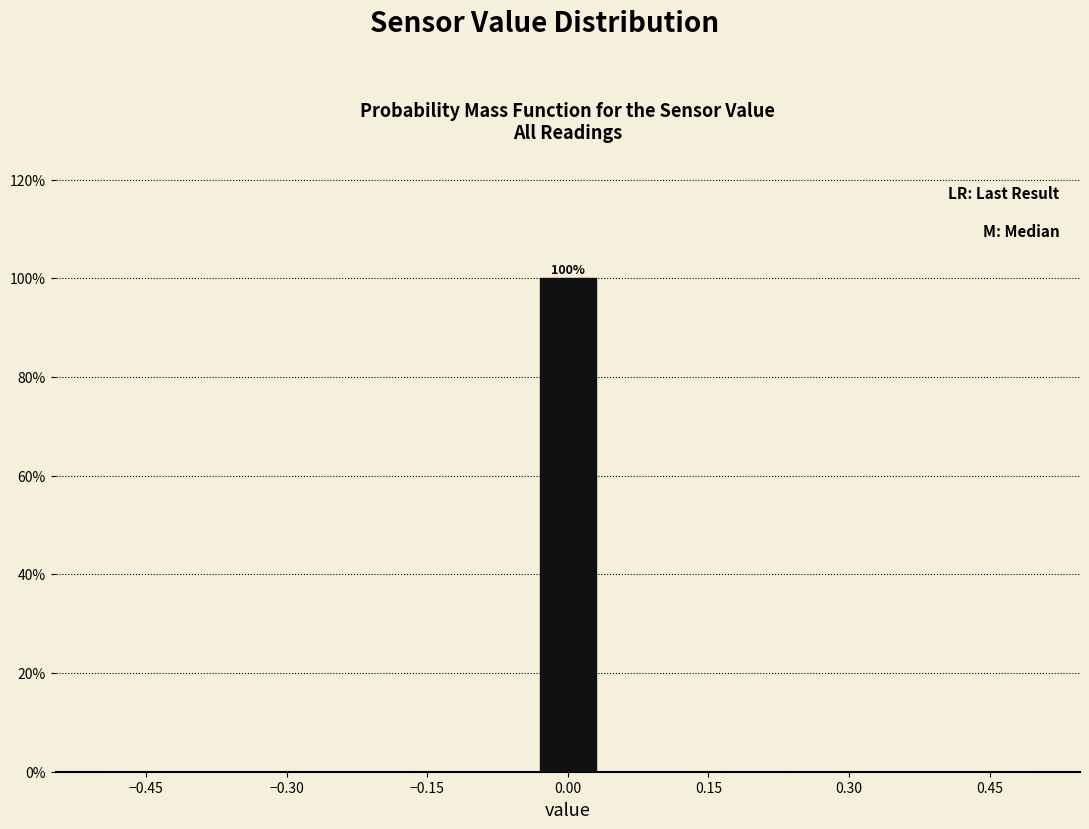

Read against the x-axis, roughly where is the centre of the tallest bar?

0.00